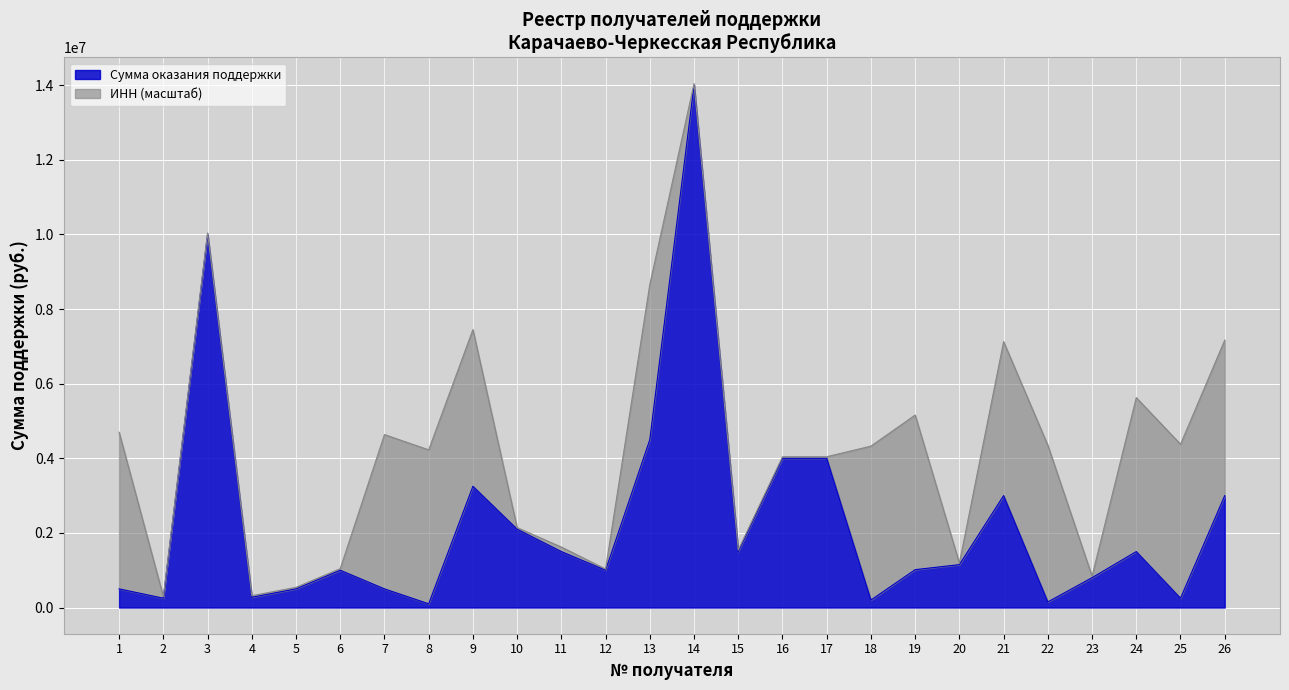

Reading left to right, extract all data points from this chart.

500000	250000	10000000	275000	500000	1000000	500000	100000	3250000	2100000	1500000	1000000	4500000	14000000	1500000	4000000	4000000	200060	1015000	1150000	3000000	150000	800000	1500000	250000	3000000